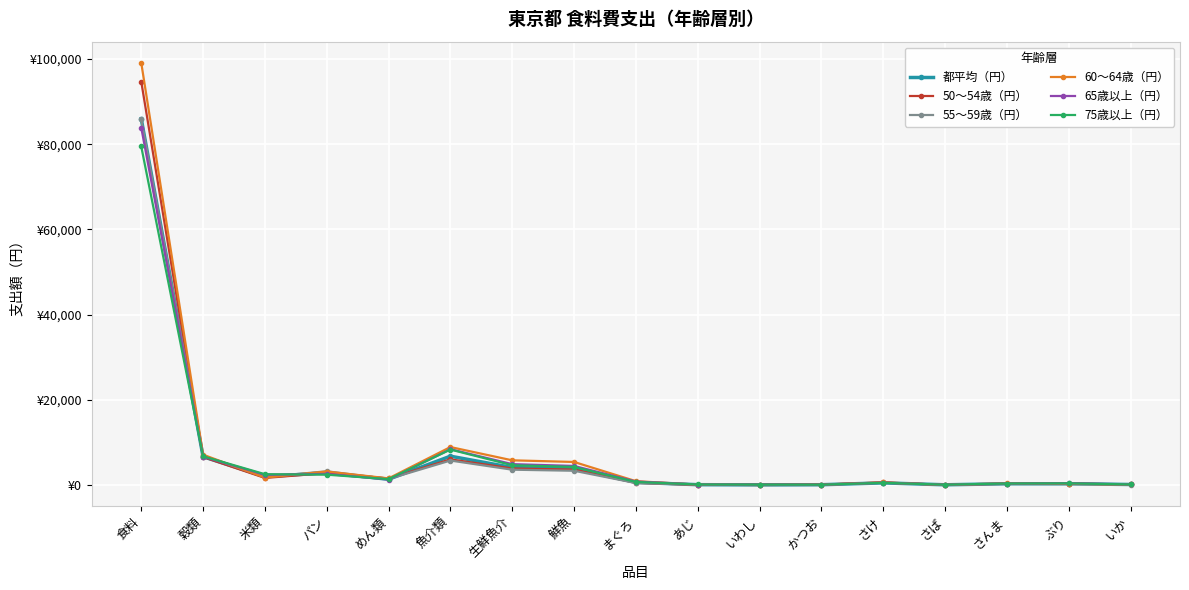

What is the sum of the 65歳以上（円） values at 食料 and まぐろ?

84732